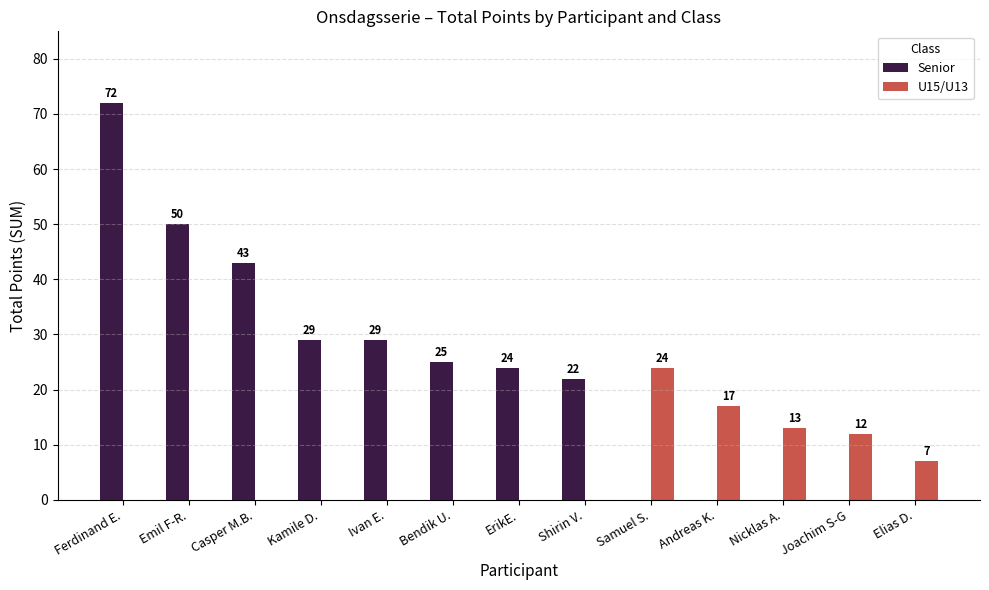

Are the bars grouped side by side (vs. stacked)?

Yes